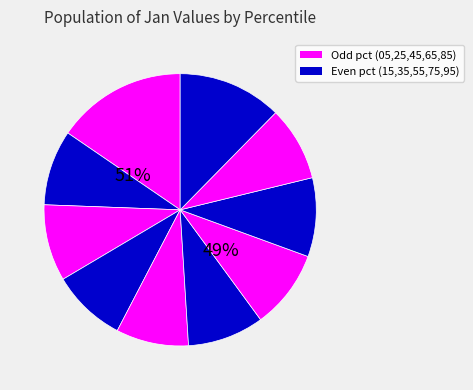

Which slice is the largest?

pct05